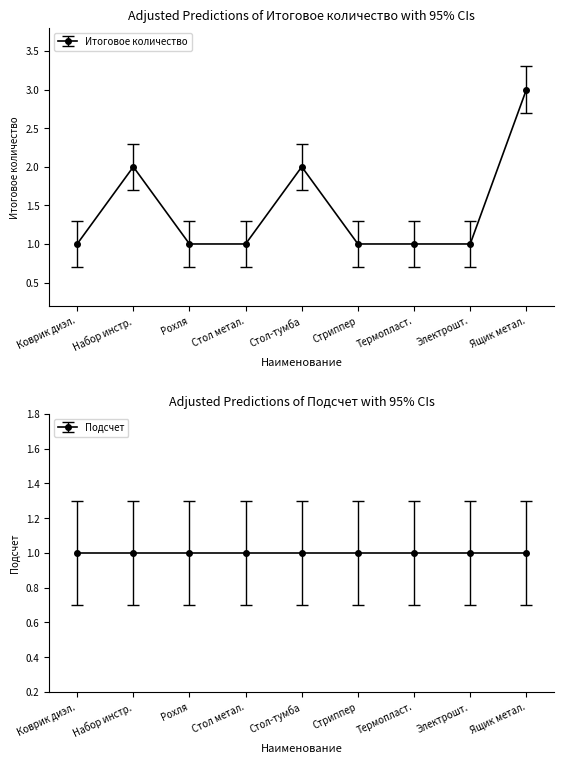

Which label corresponds to the largest value in the chart?

Ящик метал.